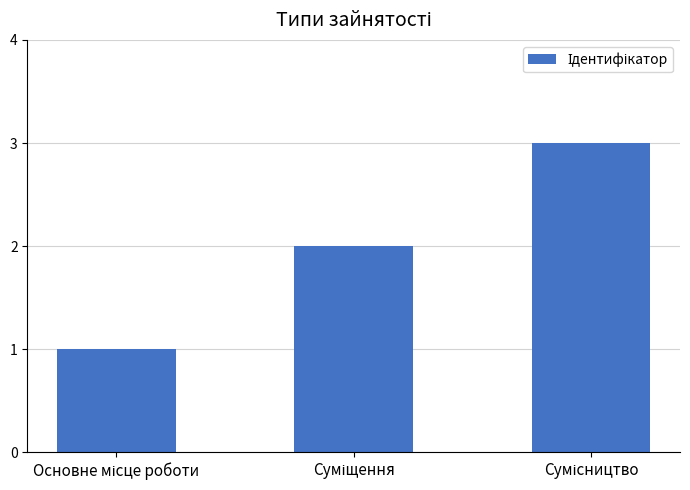

What is the maximum value shown in the chart?

3